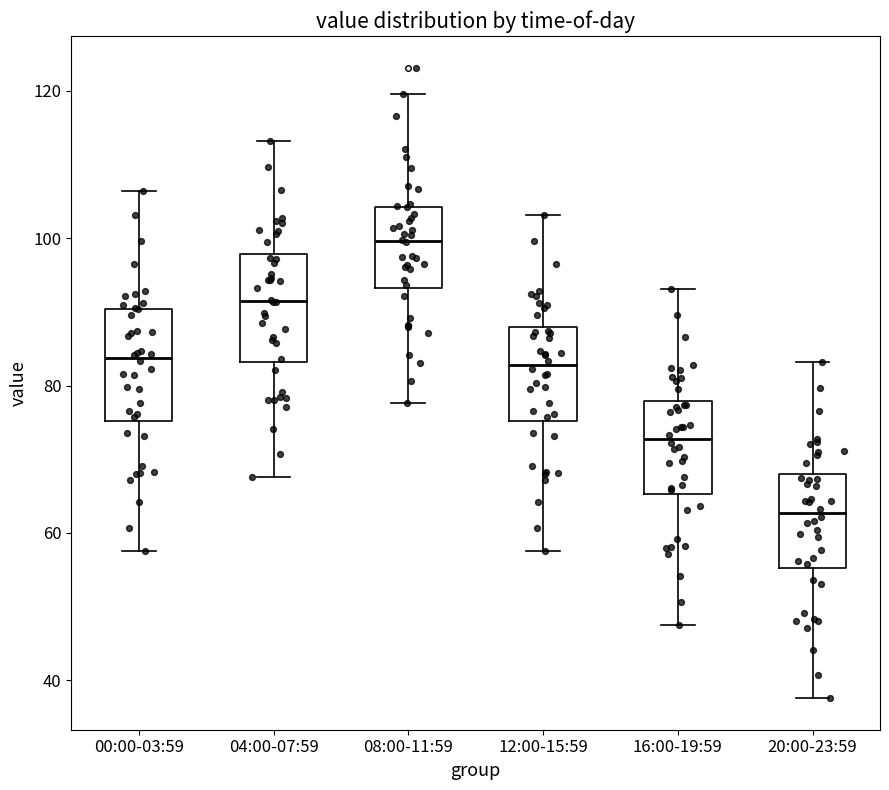

Reading left to right, read every box against the y-axis: the position of its median line, the range the box covers, and the ends of its whiskers. The values are not printed on the chart, so give them approximately, as read against the axis.

00:00-03:59: median 84, box 76 to 90, whiskers 58 to 106
04:00-07:59: median 92, box 84 to 98, whiskers 68 to 114
08:00-11:59: median 100, box 94 to 104, whiskers 78 to 120
12:00-15:59: median 82, box 76 to 88, whiskers 58 to 104
16:00-19:59: median 72, box 66 to 78, whiskers 48 to 94
20:00-23:59: median 62, box 56 to 68, whiskers 38 to 84